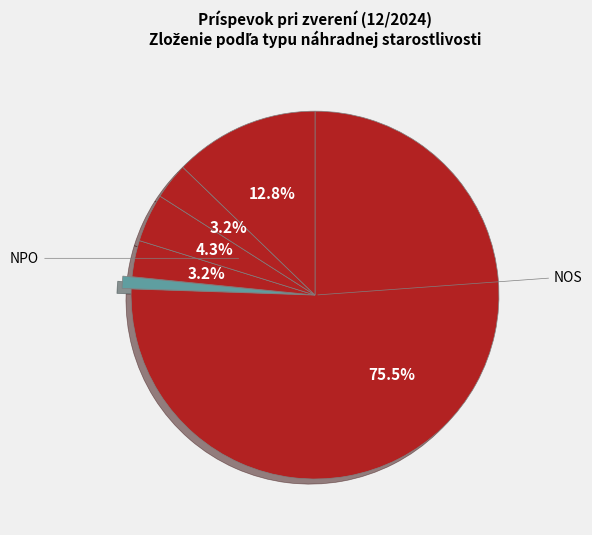

Count the number of slices in the pie.

6